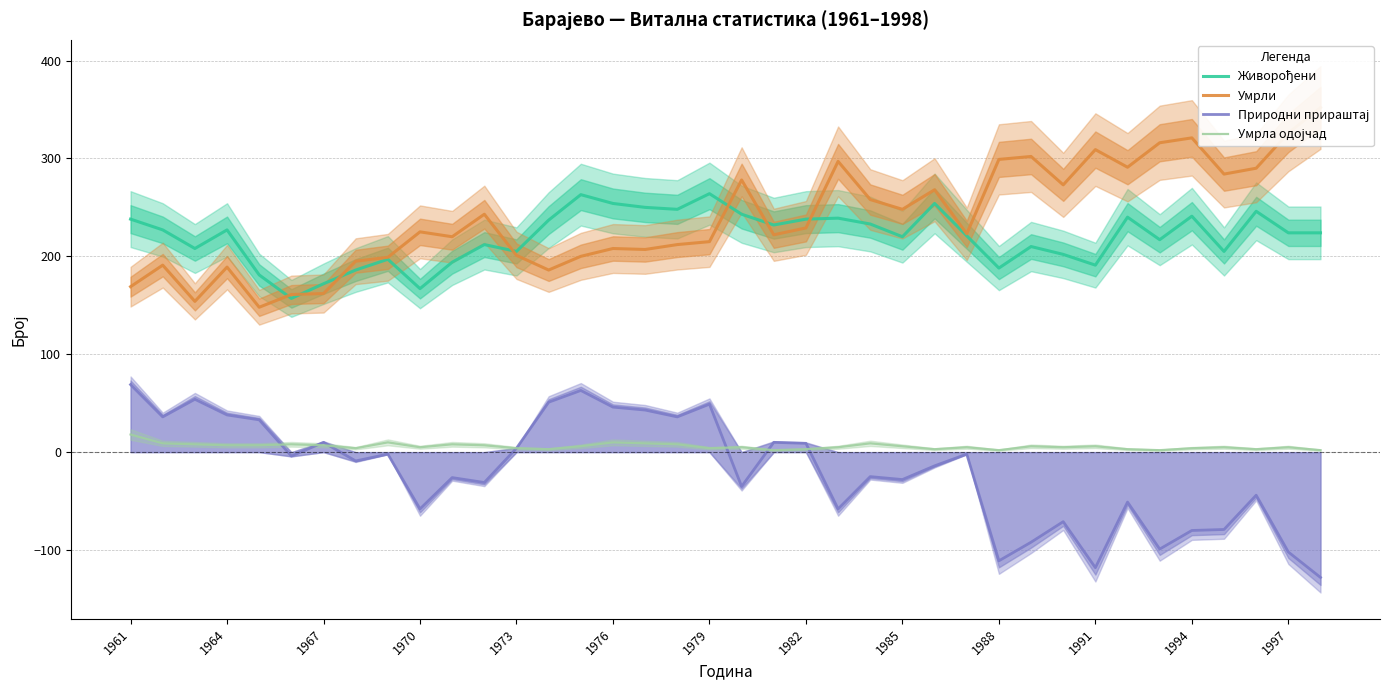

Between 1991 and 1997, which is larger?

1997